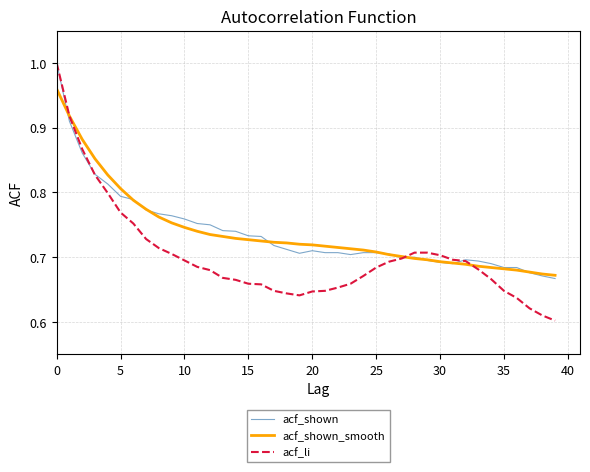

Which series has the largest range (max minus min)?

acf_li